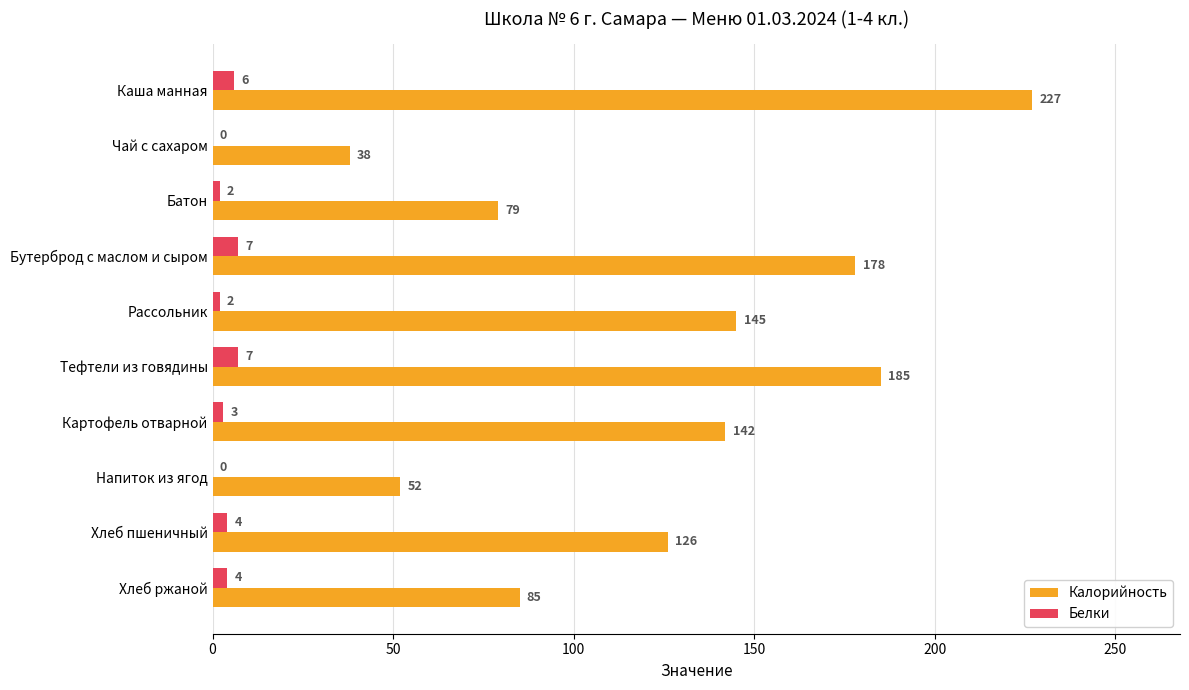

What is the sum of the Белки values at Чай с сахаром and Каша манная?

6